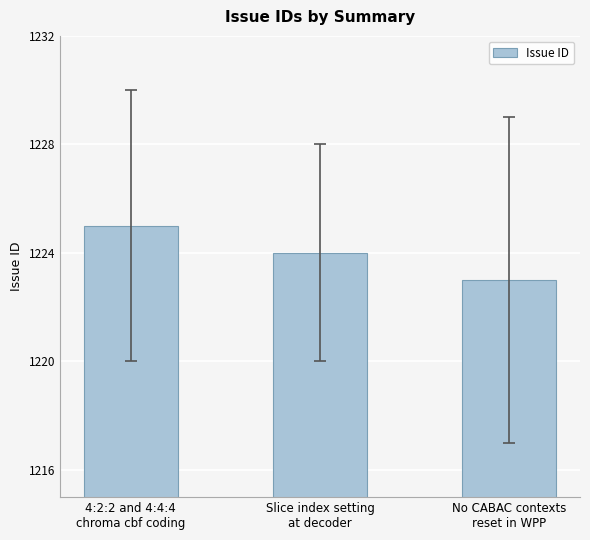

Rank the categories by value from lowest to highest.

No CABAC contexts
reset in WPP, Slice index setting
at decoder, 4:2:2 and 4:4:4
chroma cbf coding